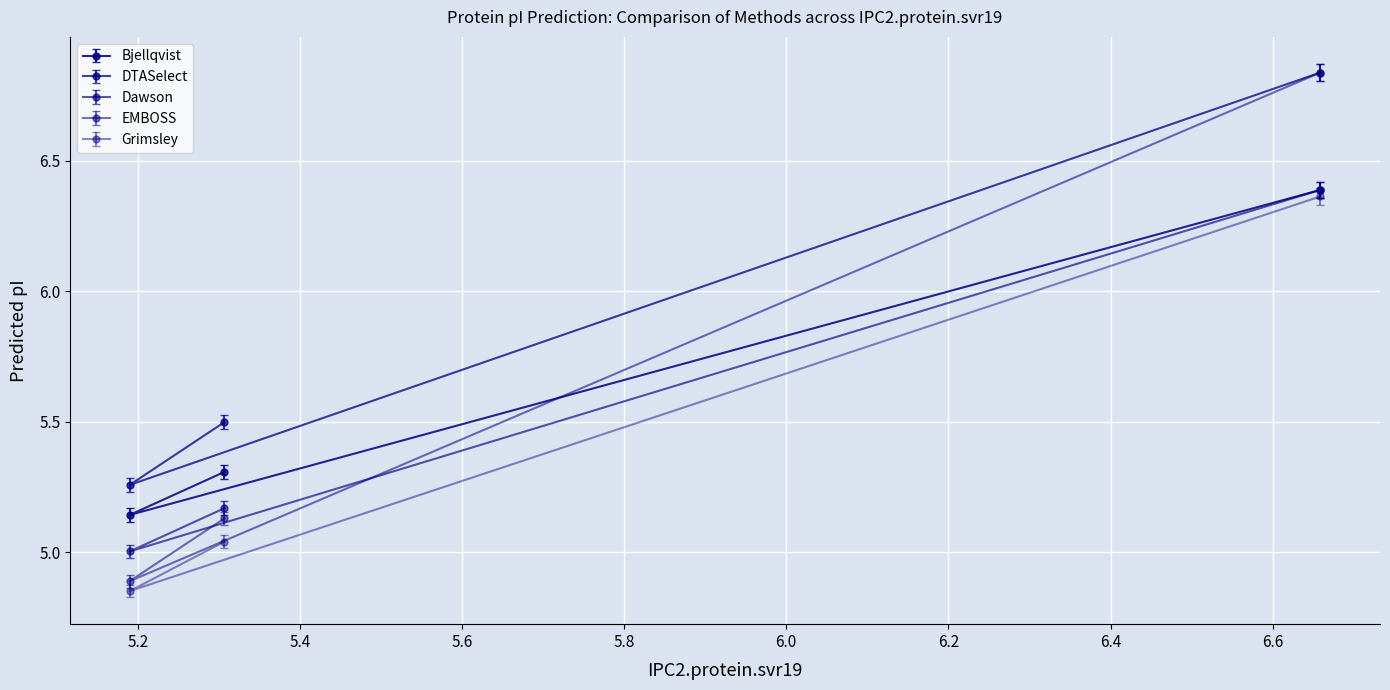

Is it true that mass equals 3.3 at A0A1U9W1B7?

False